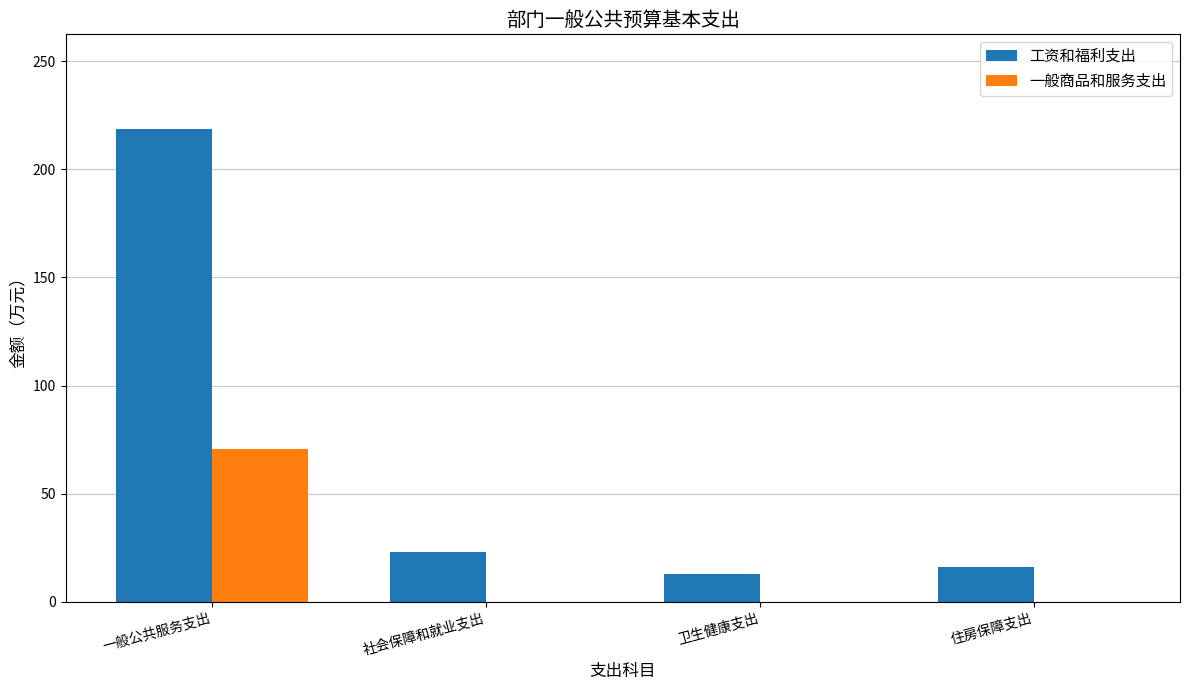

Is the value of 一般商品和服务支出 at 住房保障支出 greater than the value of 工资和福利支出 at 一般公共服务支出?

No